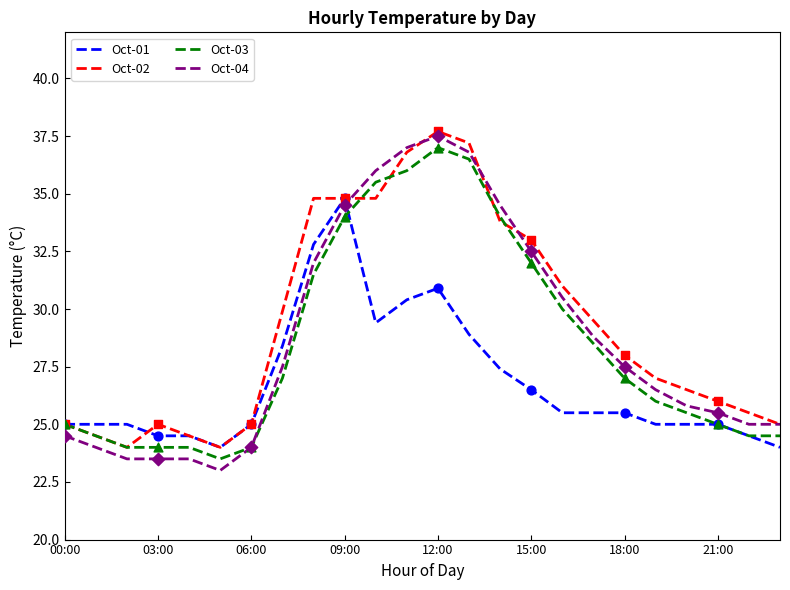

What are all the series names shown in the legend?

Oct-01, Oct-02, Oct-03, Oct-04